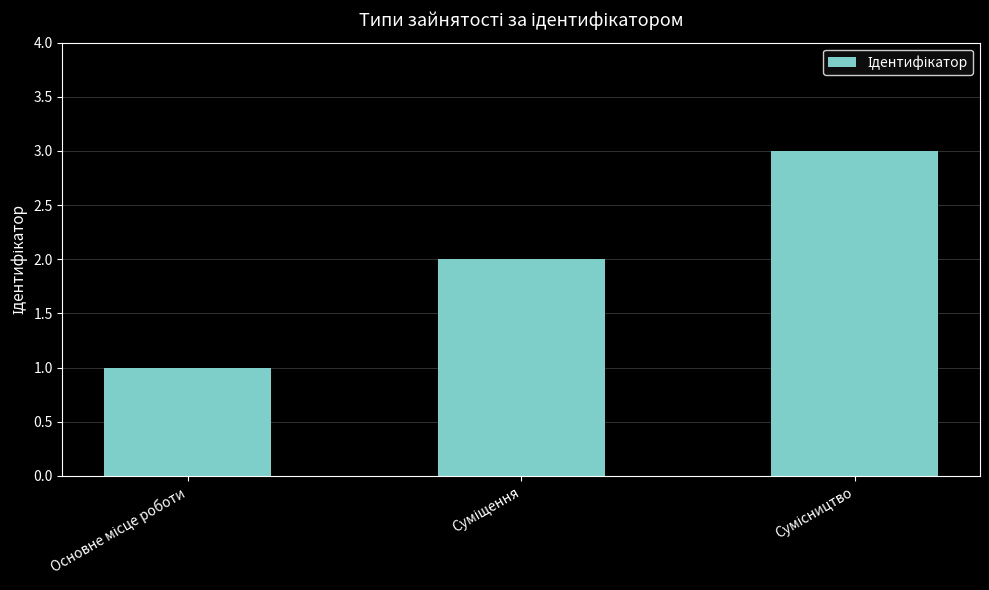

What is the greatest value displayed?

3